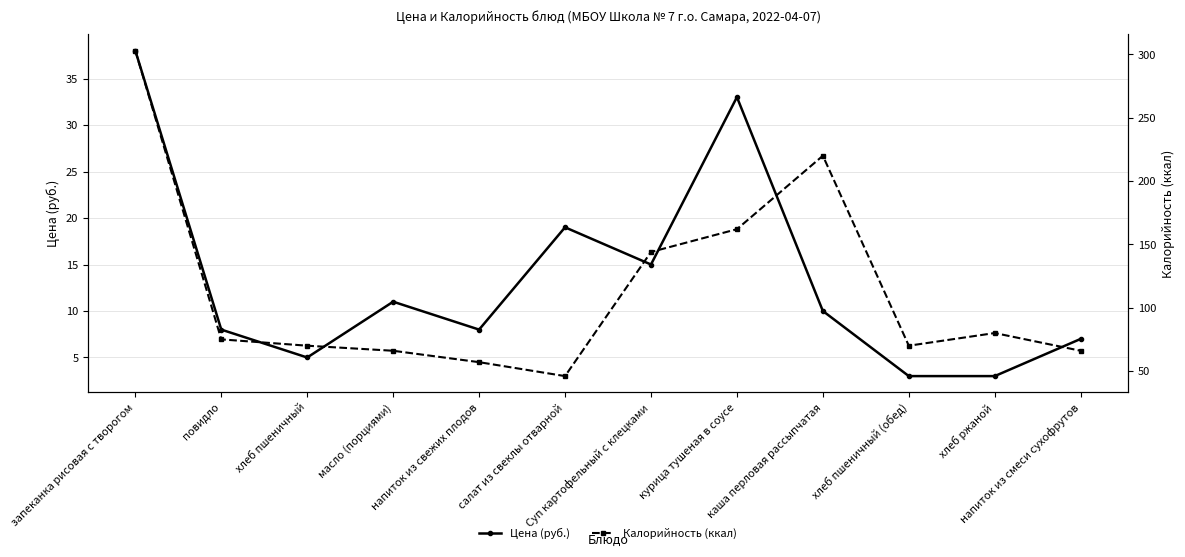

True or false: Цена (руб.) and Калорийность (ккал) intersect in this chart.

False